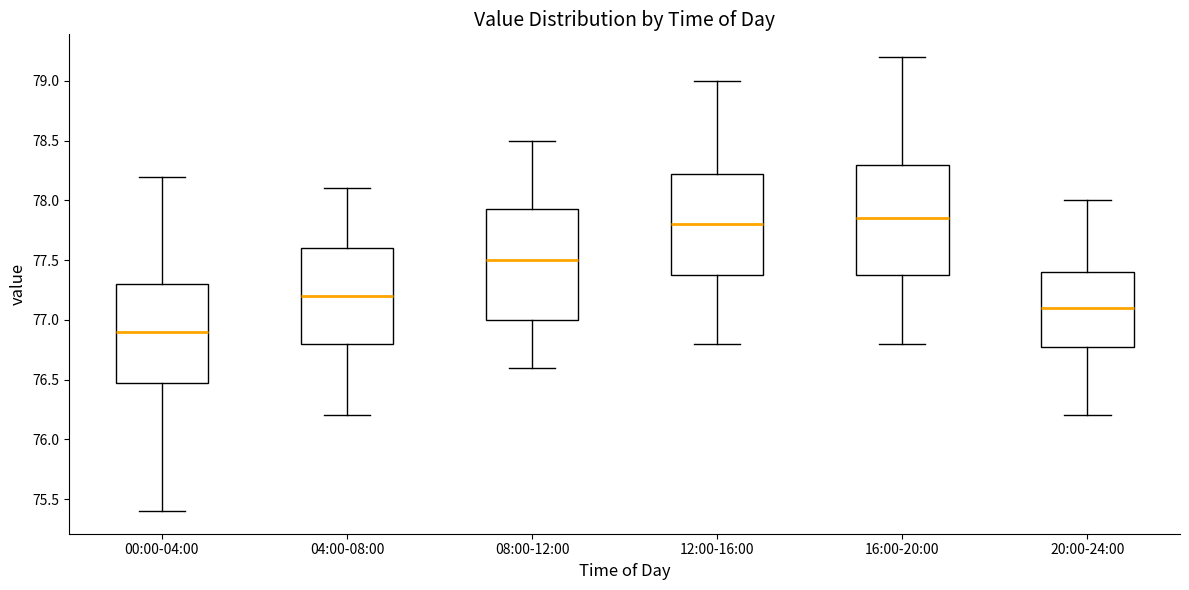

Reading left to right, transcribe this box plot: for each box, give where its median line is, the range the box spans, and where its two whiskers end, as read against the y-axis. The values are not printed on the chart, so give them approximately, as read against the axis.

00:00-04:00: median 76.90, box 76.50 to 77.30, whiskers 75.40 to 78.20
04:00-08:00: median 77.20, box 76.80 to 77.60, whiskers 76.20 to 78.10
08:00-12:00: median 77.50, box 77.00 to 77.95, whiskers 76.60 to 78.50
12:00-16:00: median 77.80, box 77.40 to 78.25, whiskers 76.80 to 79.00
16:00-20:00: median 77.85, box 77.40 to 78.30, whiskers 76.80 to 79.20
20:00-24:00: median 77.10, box 76.80 to 77.40, whiskers 76.20 to 78.00